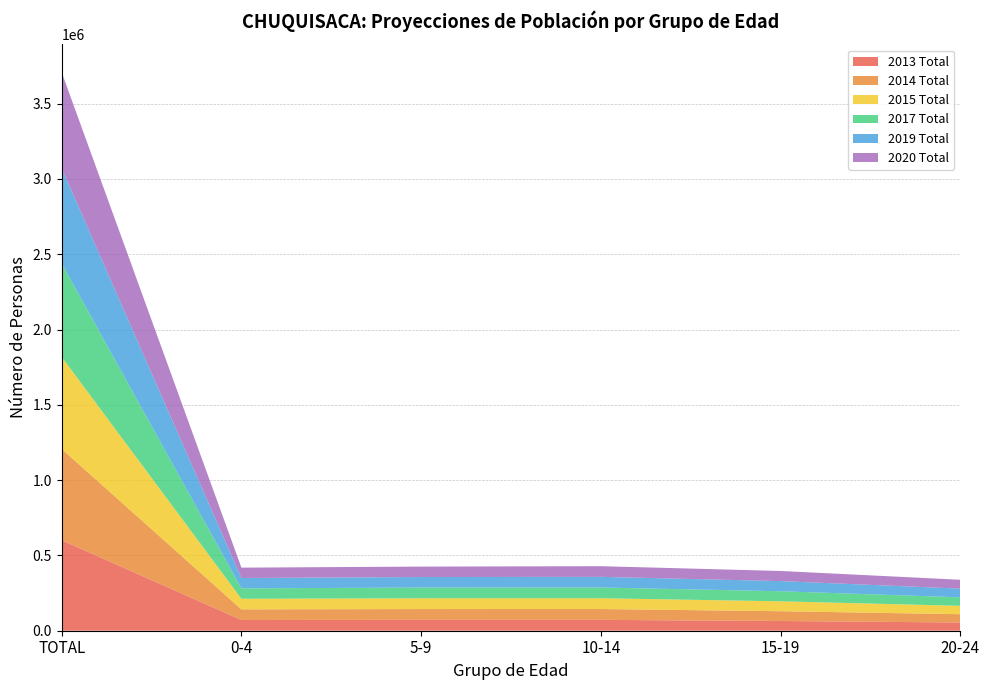

Reading right to left, extract all data points from this chart.

2013 Total: 20-24=54624	15-19=64562	10-14=72083	5-9=72002	0-4=71314	TOTAL=601267
2014 Total: 20-24=55090	15-19=65044	10-14=71991	5-9=71887	0-4=70714	TOTAL=606132
2015 Total: 20-24=55584	15-19=65676	10-14=71705	5-9=71753	0-4=70126	TOTAL=611068
2017 Total: 20-24=56489	15-19=66915	10-14=71127	5-9=71014	0-4=69302	TOTAL=621148
2019 Total: 20-24=57783	15-19=67327	10-14=70847	5-9=69882	0-4=68794	TOTAL=631608
2020 Total: 20-24=58688	15-19=67185	10-14=70714	5-9=69300	0-4=68630	TOTAL=637013